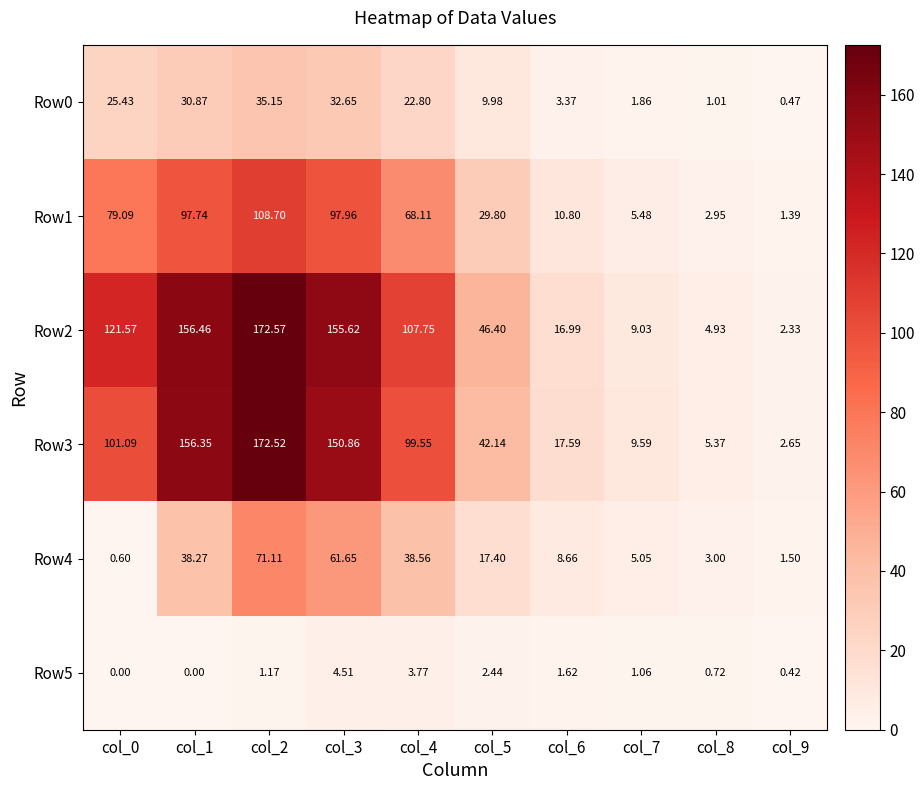

Which series has the largest total across all categories?

Row2